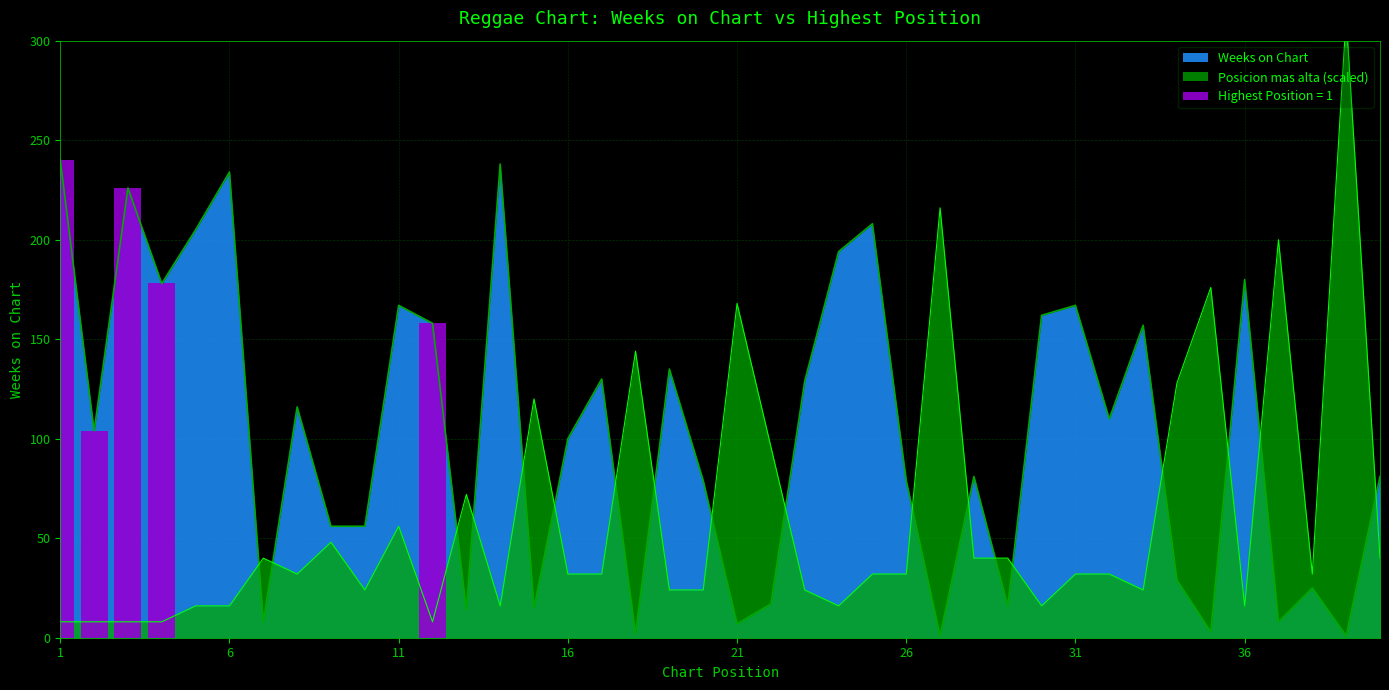

What is the sum of all Weeks on Chart values?

4116